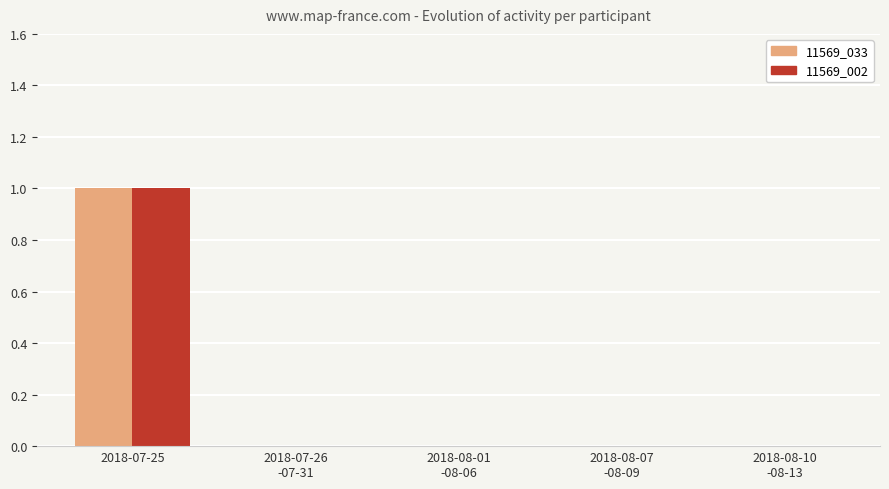

What is the sum of all 11569_033 values?

1